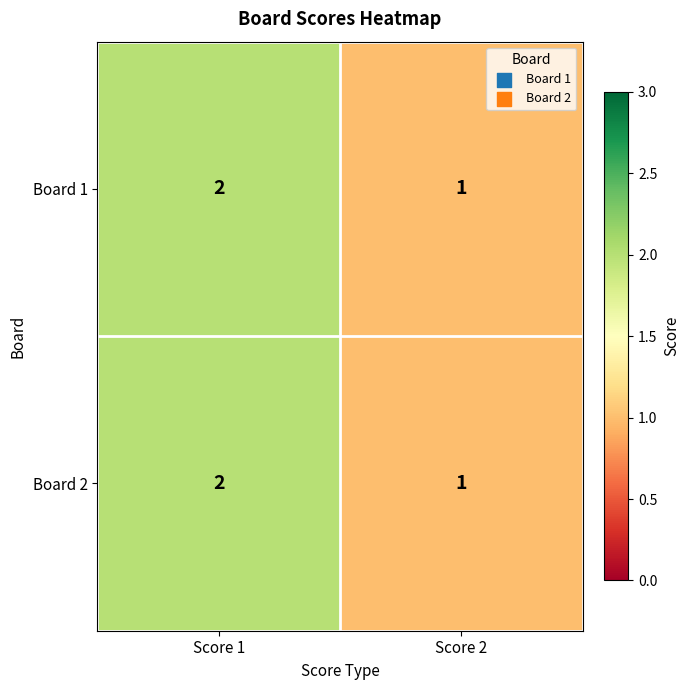

How many categories are shown in the chart?

2